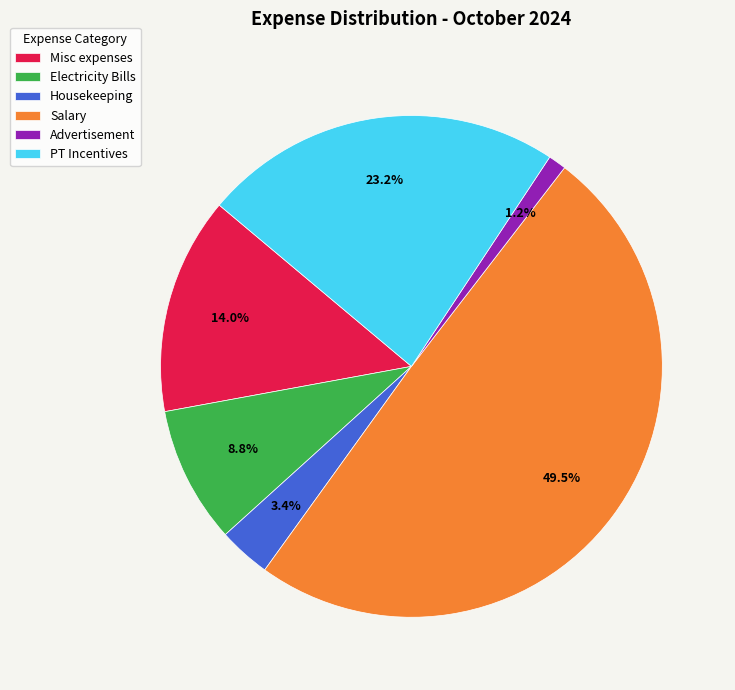

To the nearest percent, what percentage of the pie is Electricity Bills?

9%